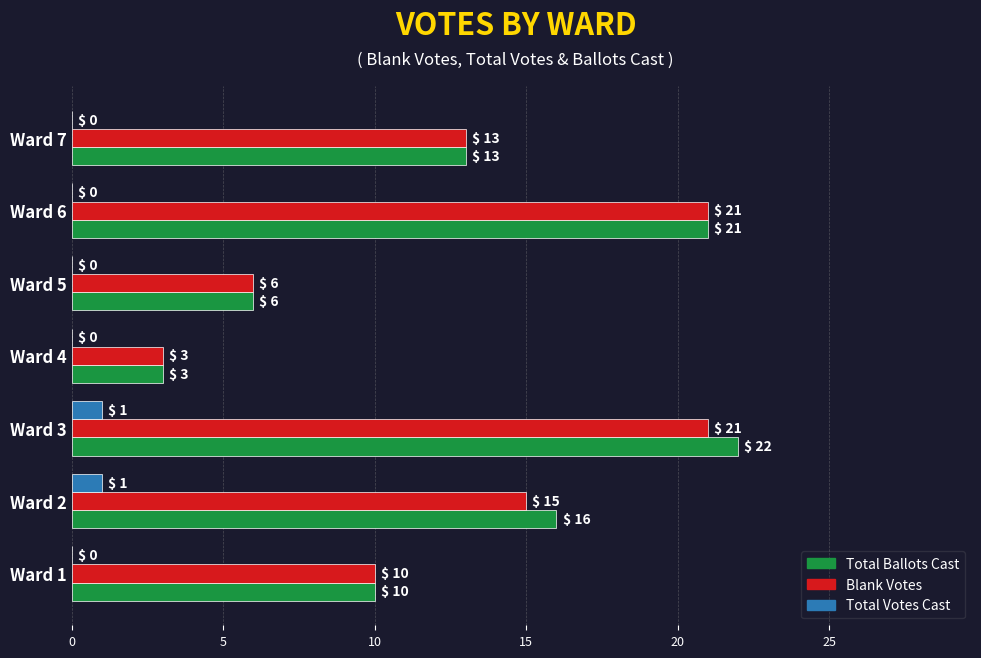

At which category is the sum across all series the highest?

Ward 3